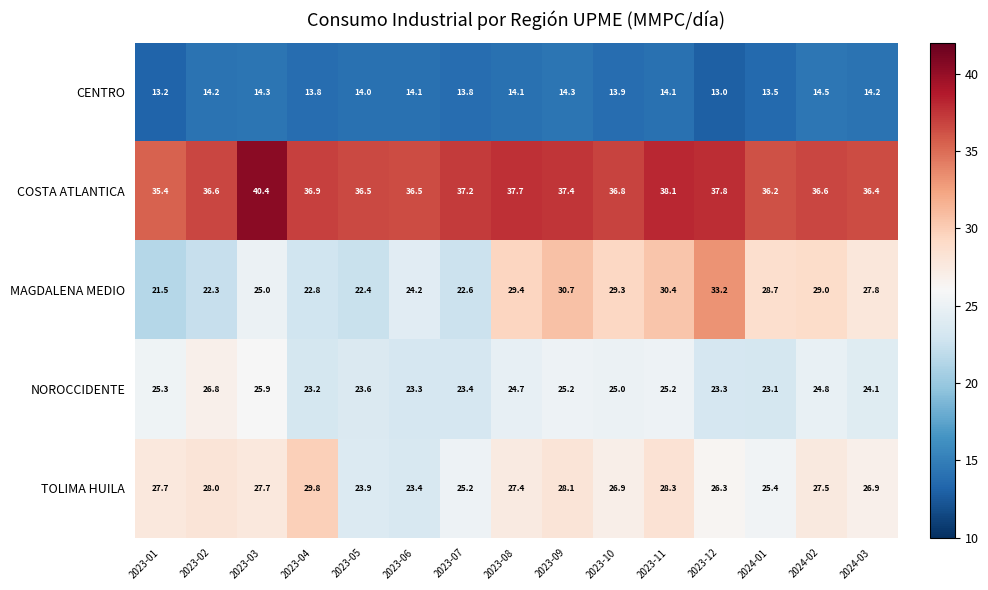

The CENTRO series shows 8.2 at 2023-01. True or false?

False